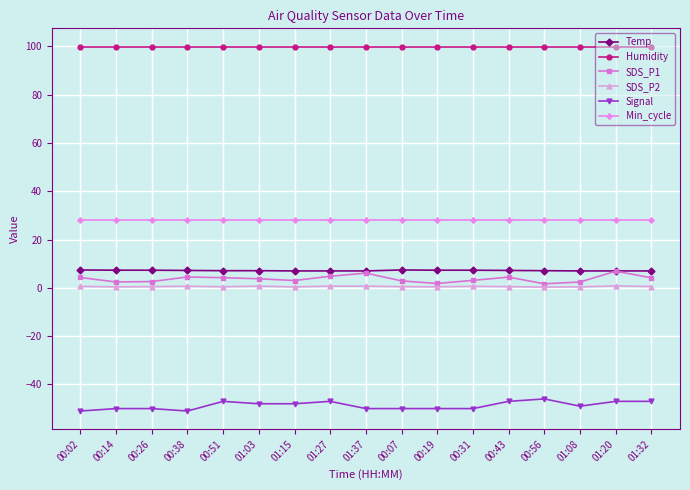

True or false: SDS_P2 has more than 0 points higher than both neighbors.

True